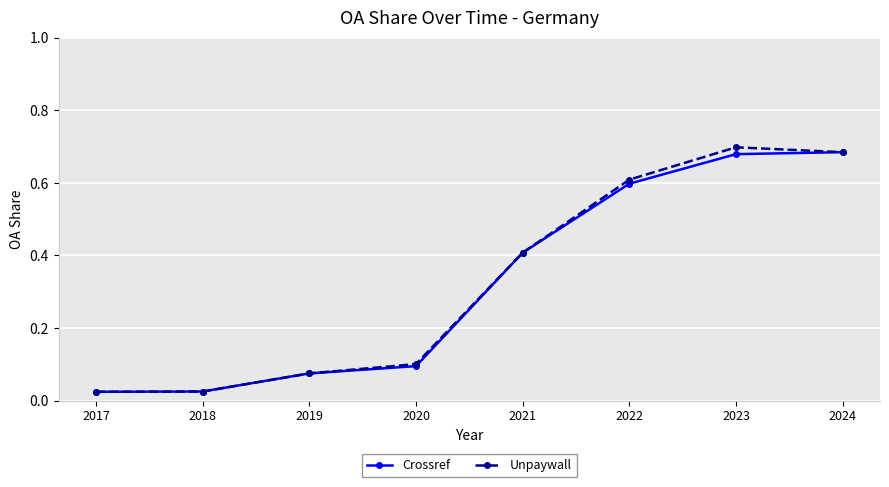

What is the value of the Unpaywall point at the 5th from the left?

0.4